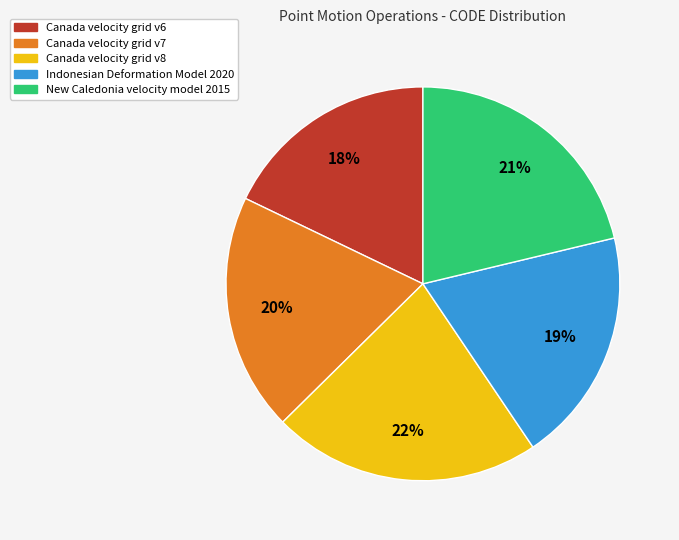

How many segments does this pie chart have?

5